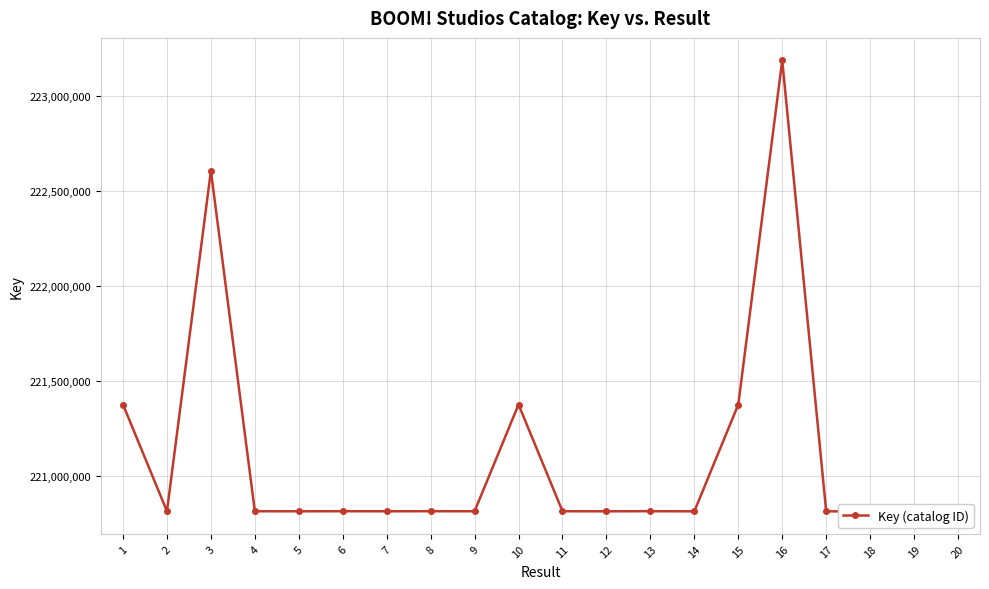

How many data points does each series have?

20